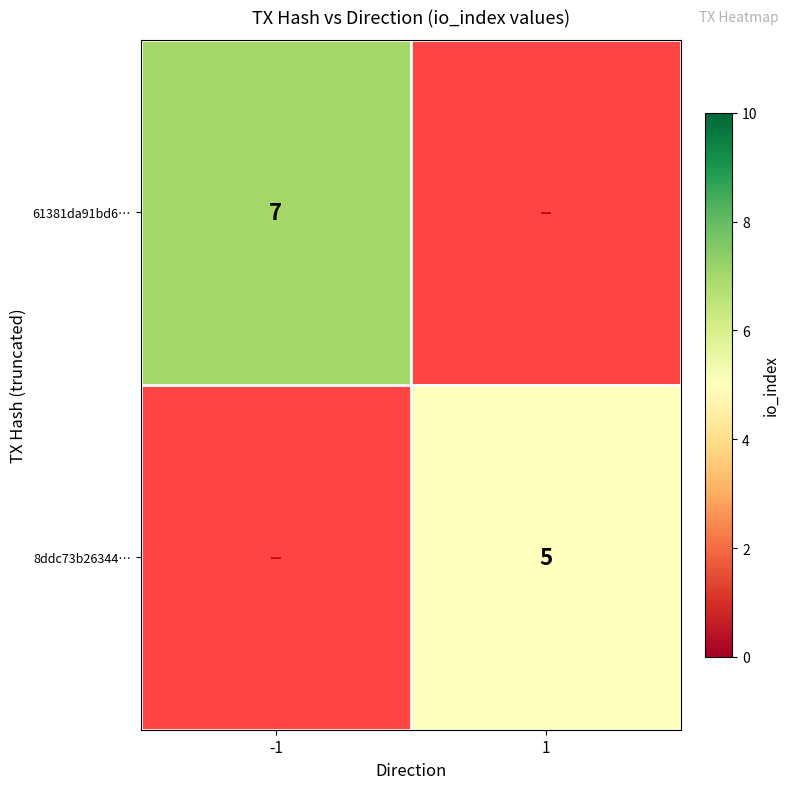

True or false: 61381da91bd6… has a value of 7 at -1.

True